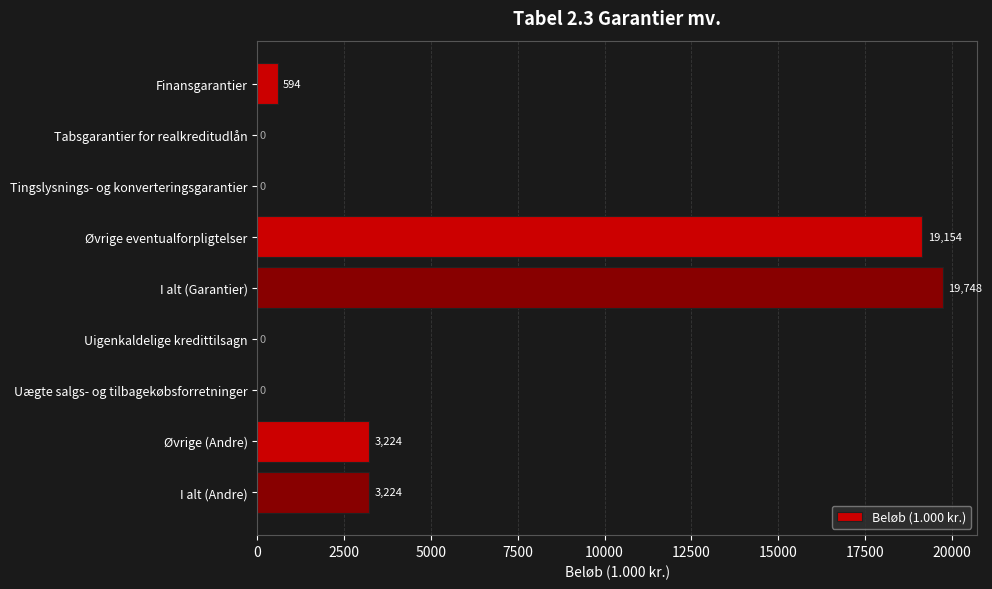

What is the sum of all values?

45944